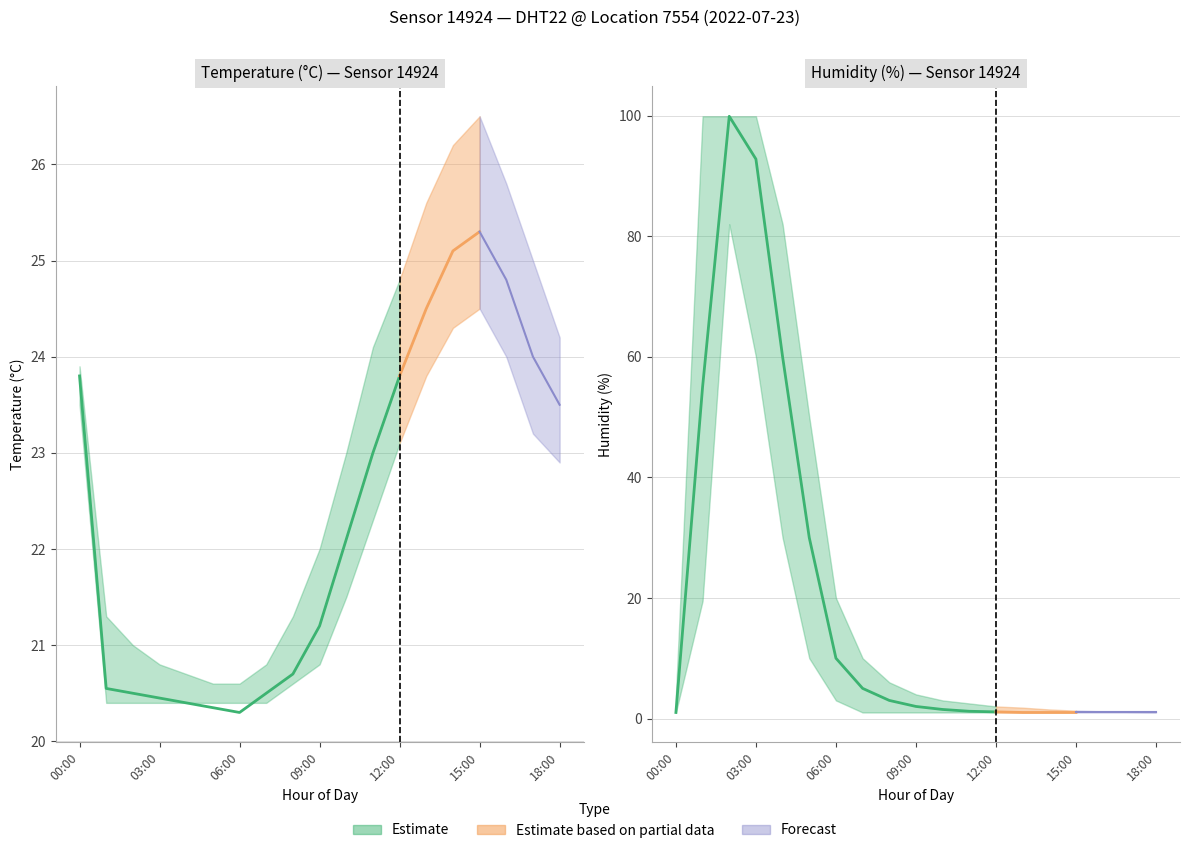

How many data points does each series have?

19